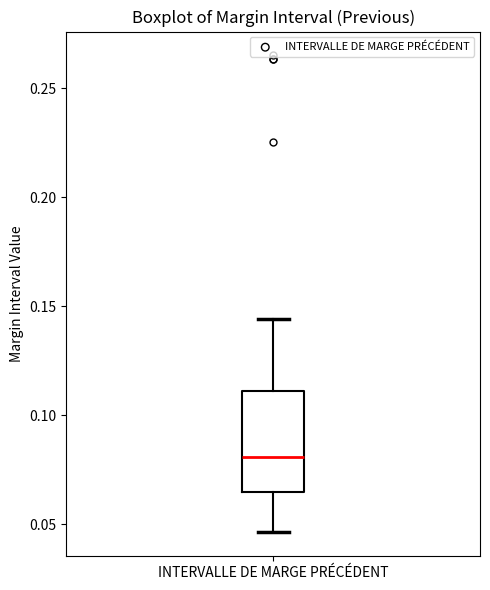

Where does the median line of the box for INTERVALLE DE MARGE PRÉCÉDENT sit on the y-axis? The values are not printed on the chart, so give them approximately, as read against the axis.

0.080